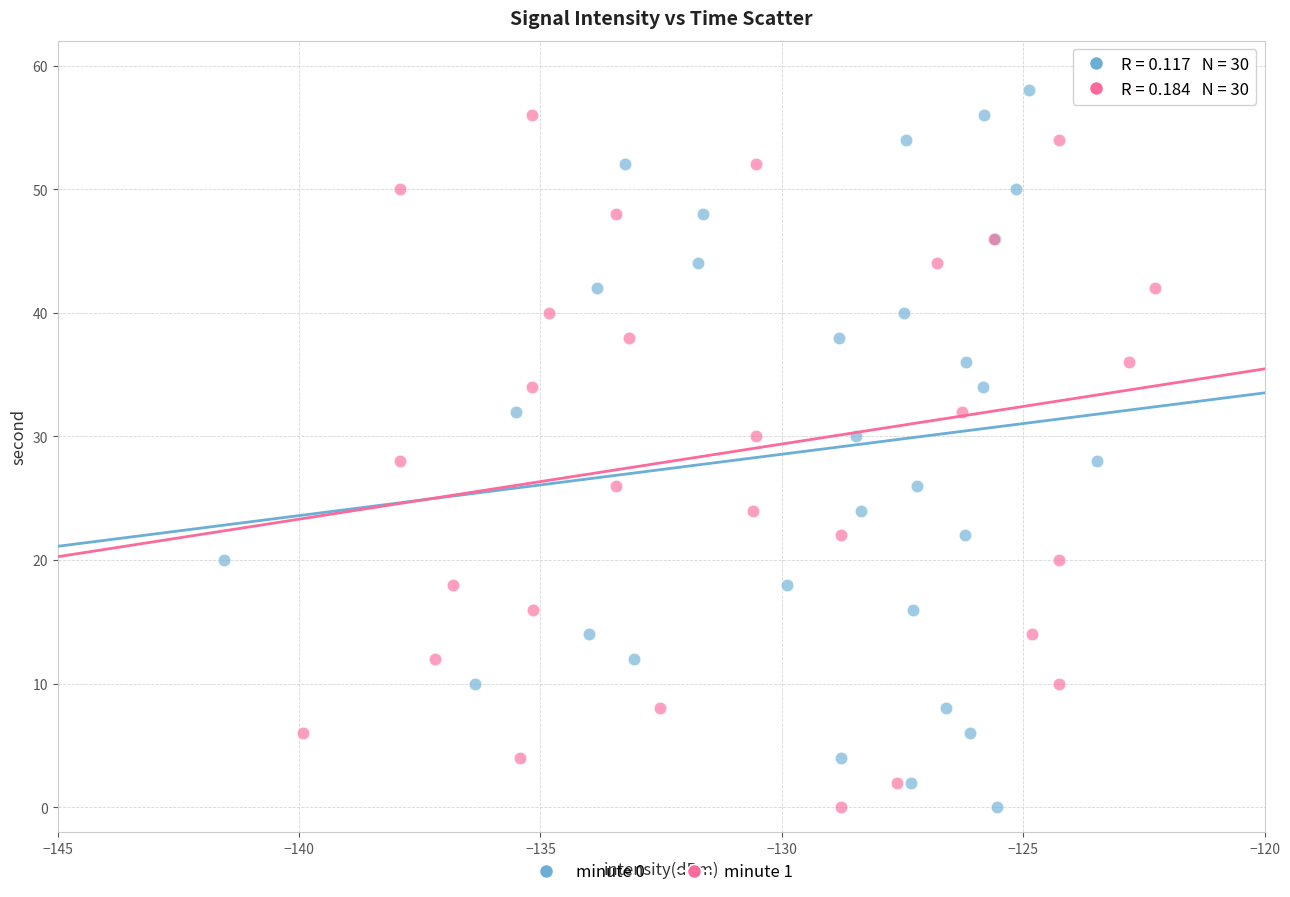

What are all the series names shown in the legend?

minute 0, minute 1